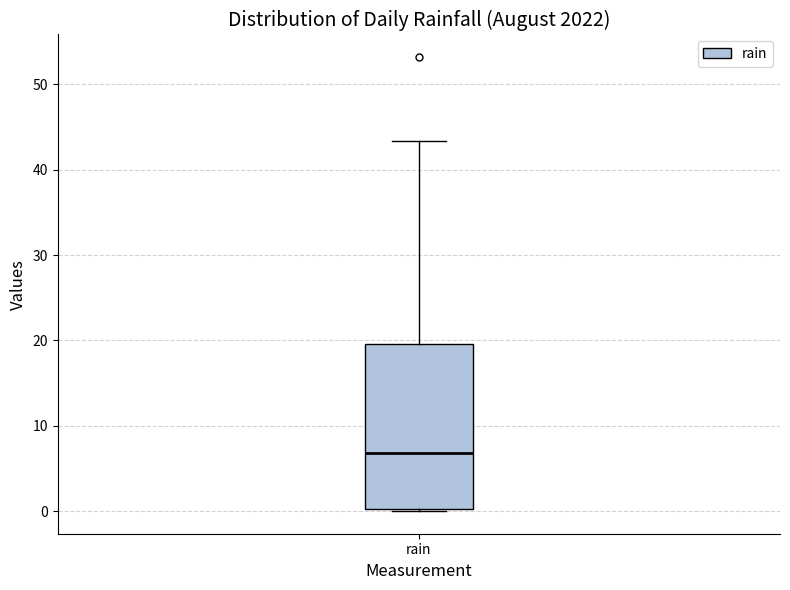

Read this box plot against the y-axis: the position of the median line, the range covered by the box, and the ends of both whiskers. The values are not printed on the chart, so give them approximately, as read against the axis.

median 7, box 0 to 20, whiskers 0 to 43